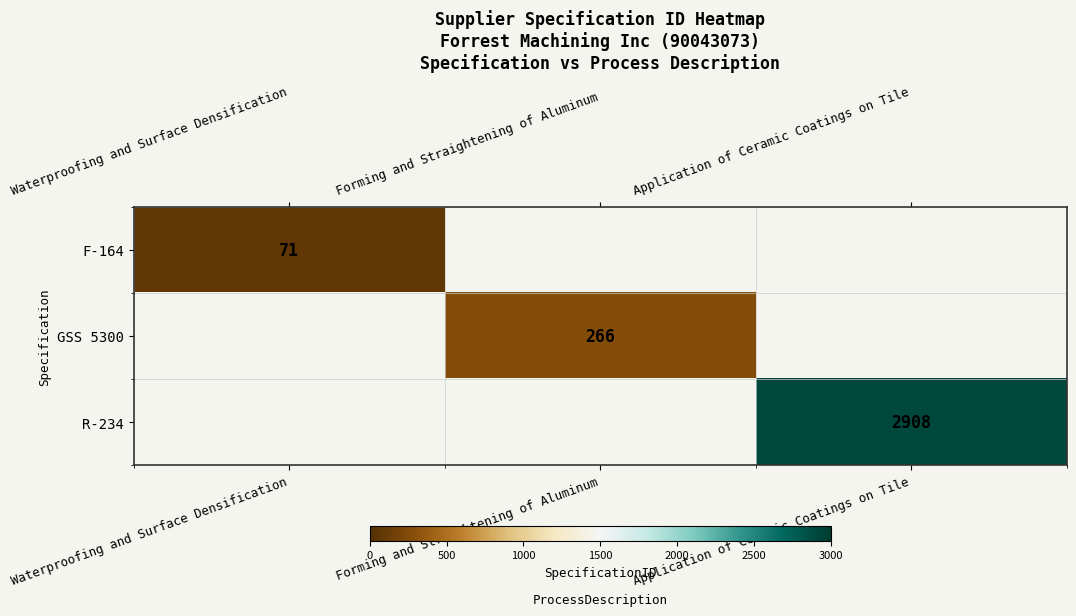

The R-234 series shows 4885 at Application of Ceramic Coatings on Tile. True or false?

False